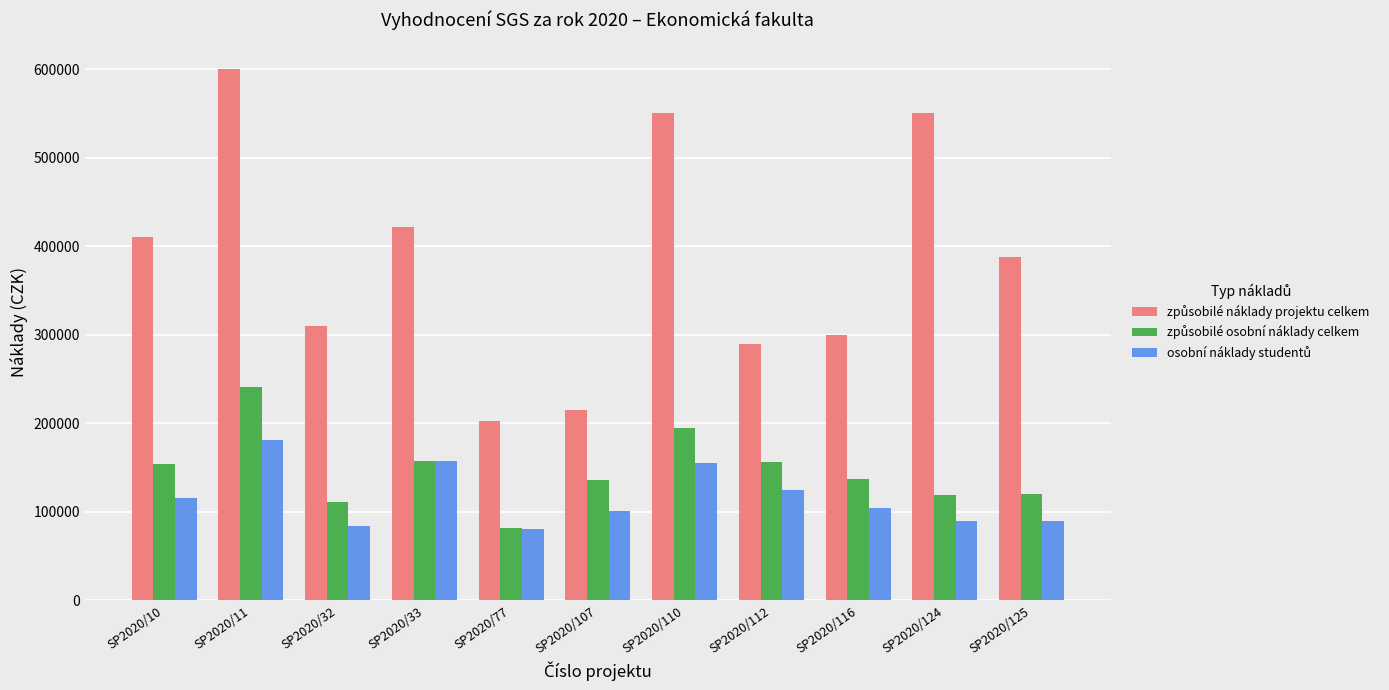

What is the spread (max minus min) of values at SP2020/10?

294395